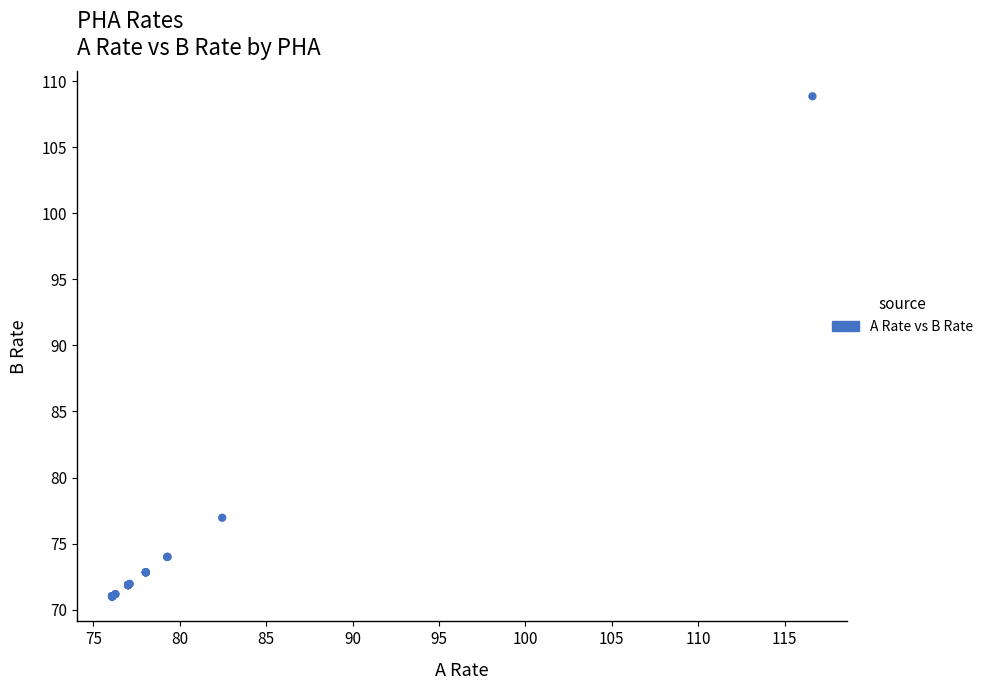

What Y value in the scatter plot is closest to 89?

77.0